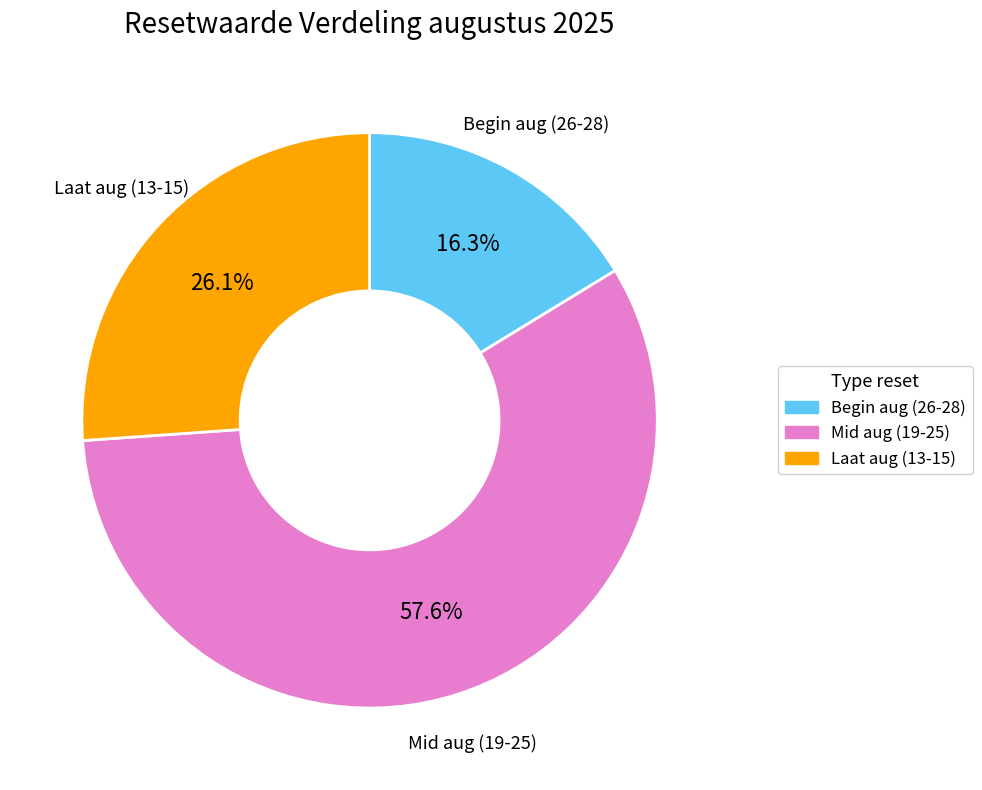

Is there a majority slice in this chart?

Yes